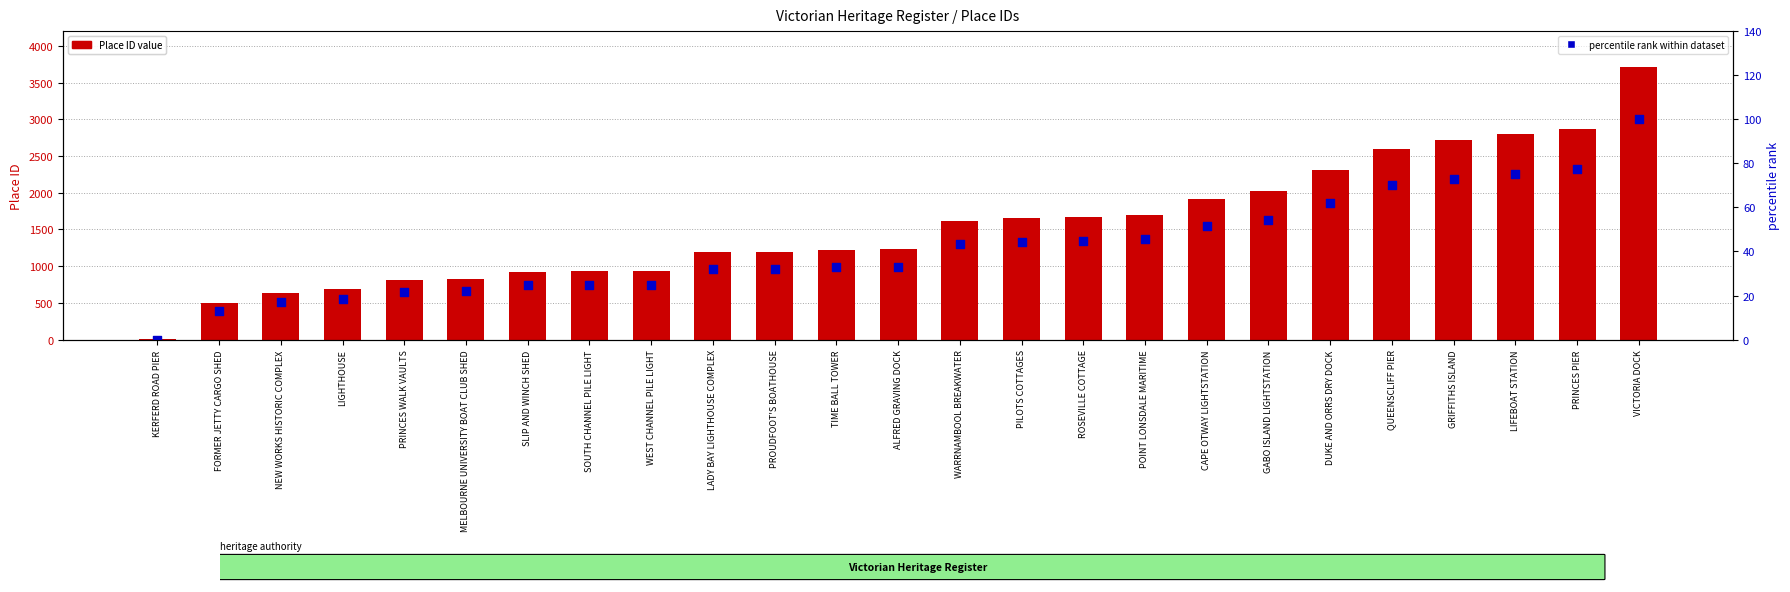

At which category is the sum across all series the highest?

VICTORIA DOCK